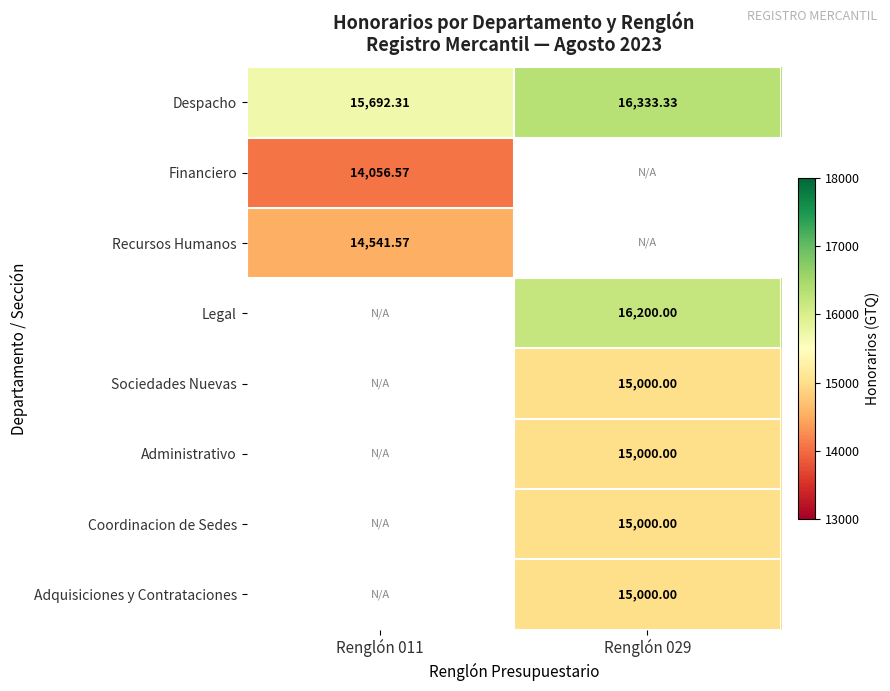

Which has a higher value, Renglón 011 or Renglón 029?

Renglón 029